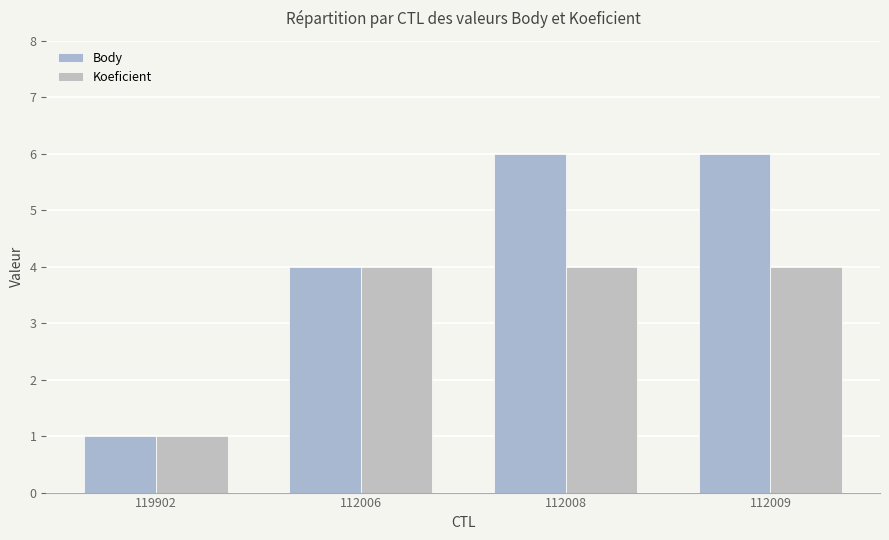

What position from the right is 112006?

3